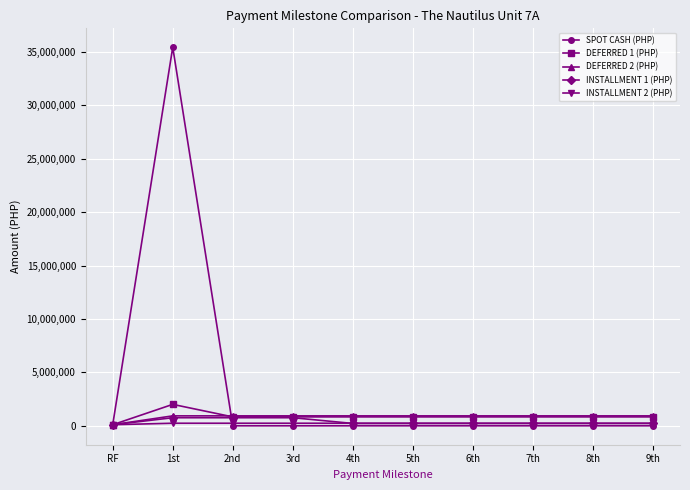

What is the difference between the highest and lowest values at 4th?

930100